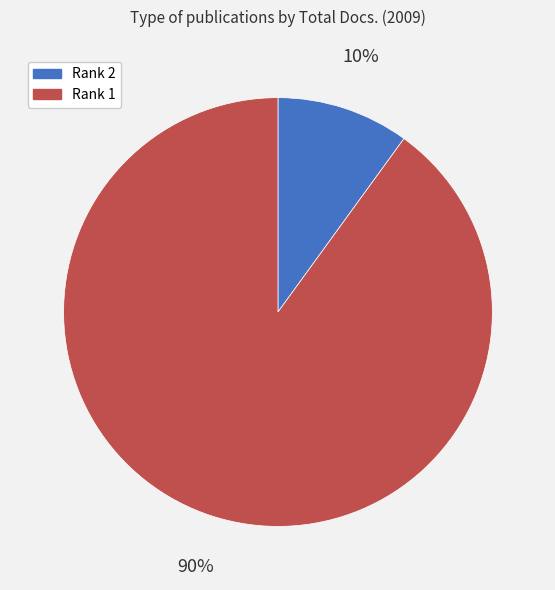

To the nearest percent, what is the difference between the largest and smallest slice percentages?

80%